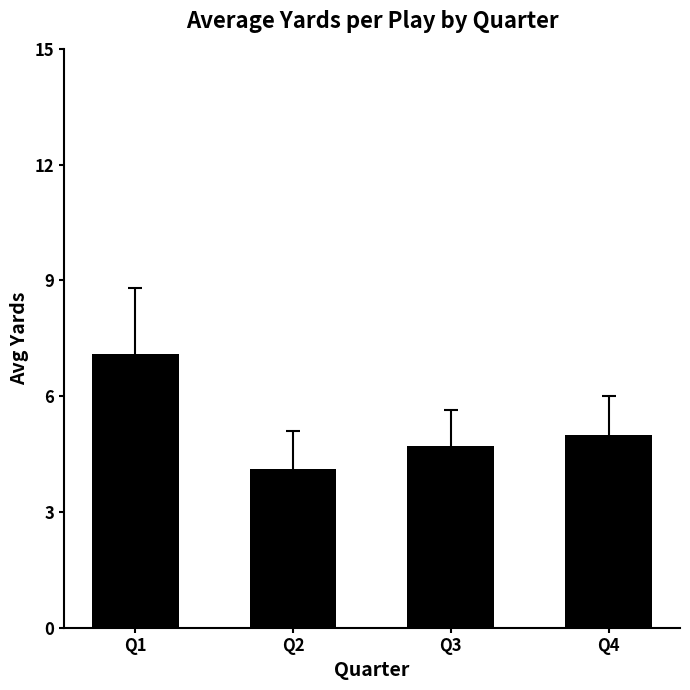

Rank the categories by value from lowest to highest.

Q2, Q3, Q4, Q1